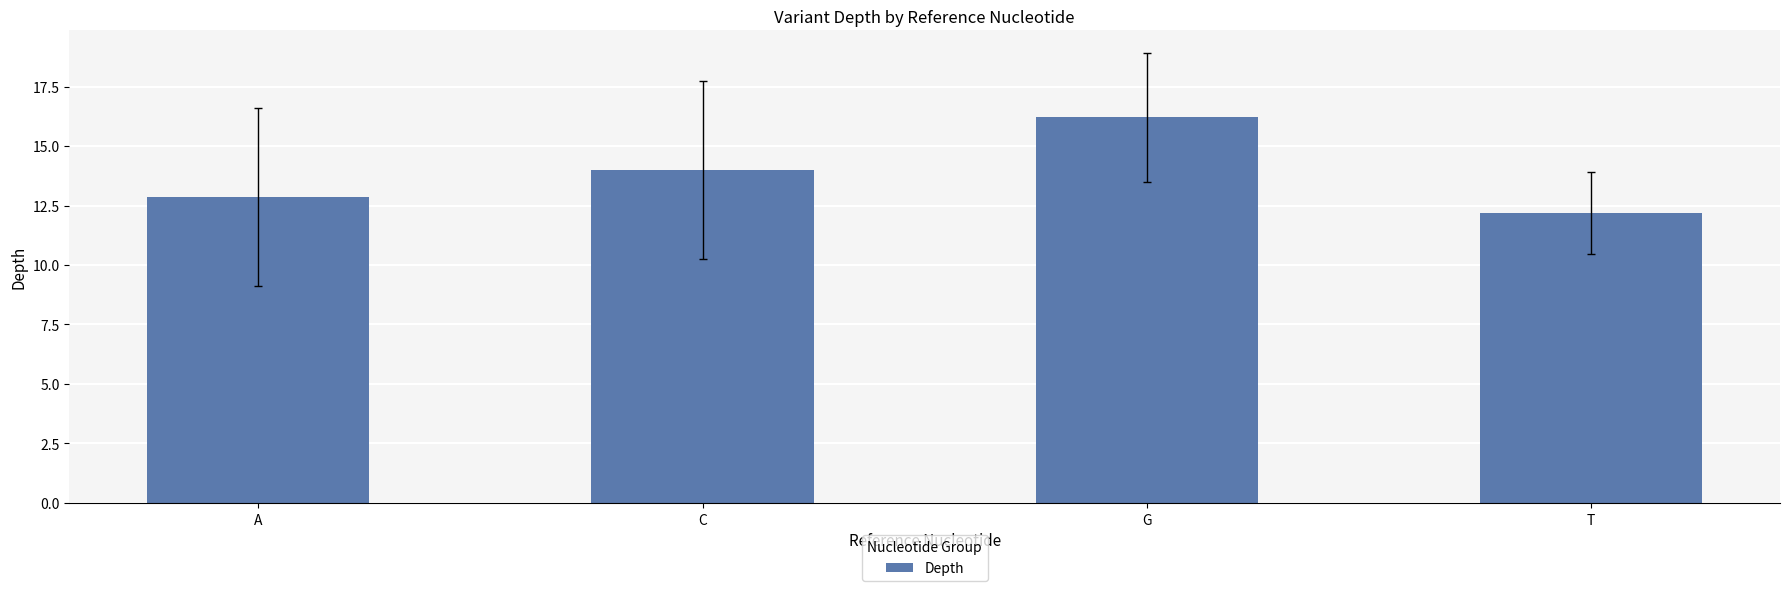

How many values are below 14?

2